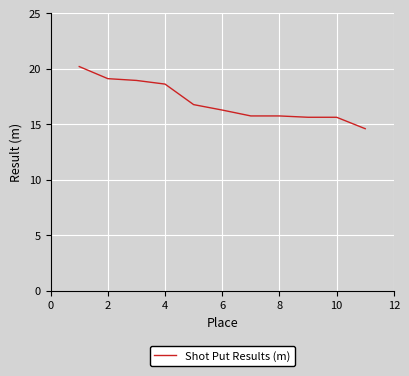

What is the minimum value shown in the chart?

14.6